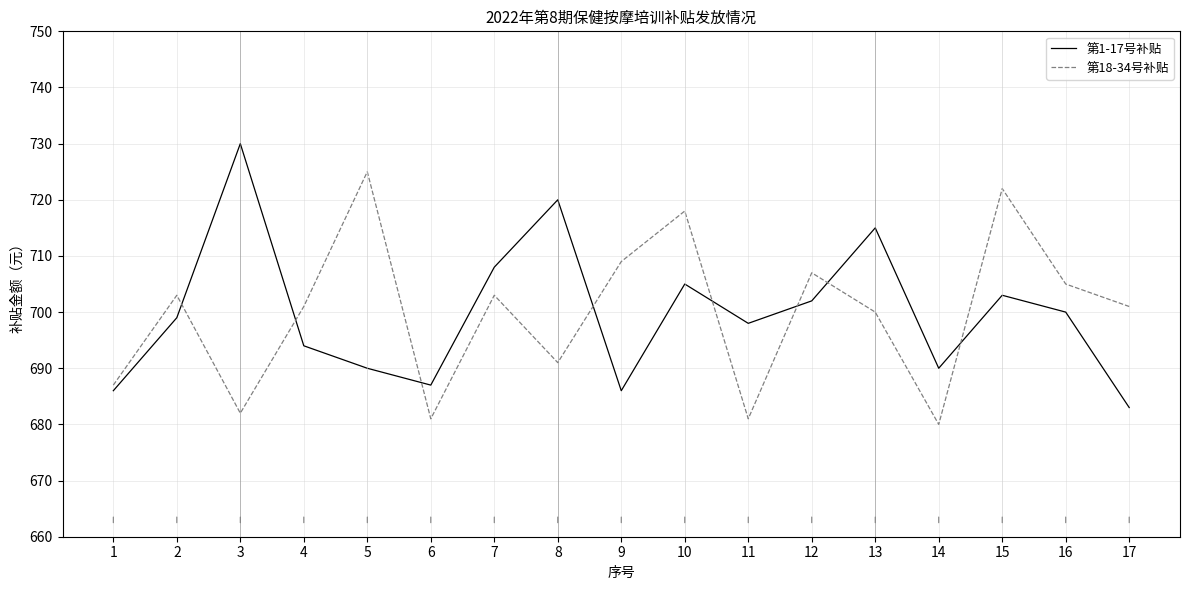

What is the difference between the second highest and second lowest values in the 第1-17号补贴 series?

34